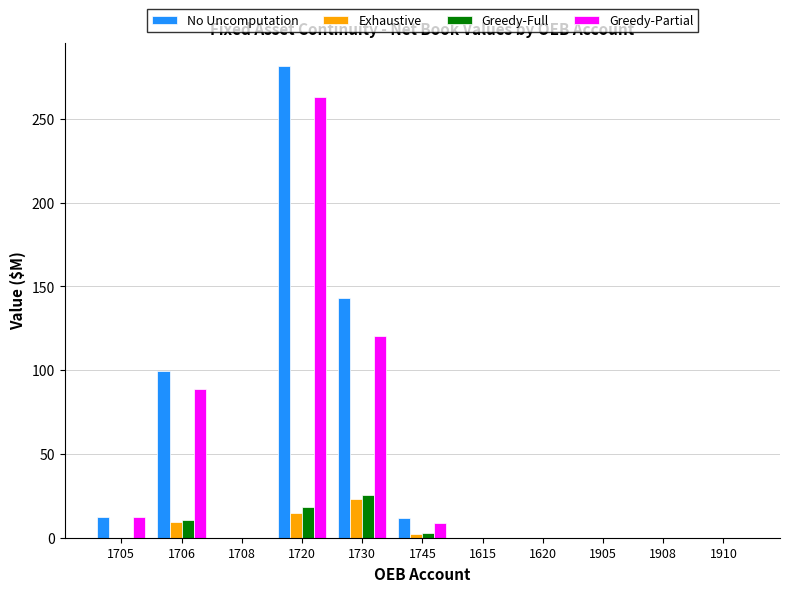

Which series changed the most between 1730 and 1905?

No Uncomputation